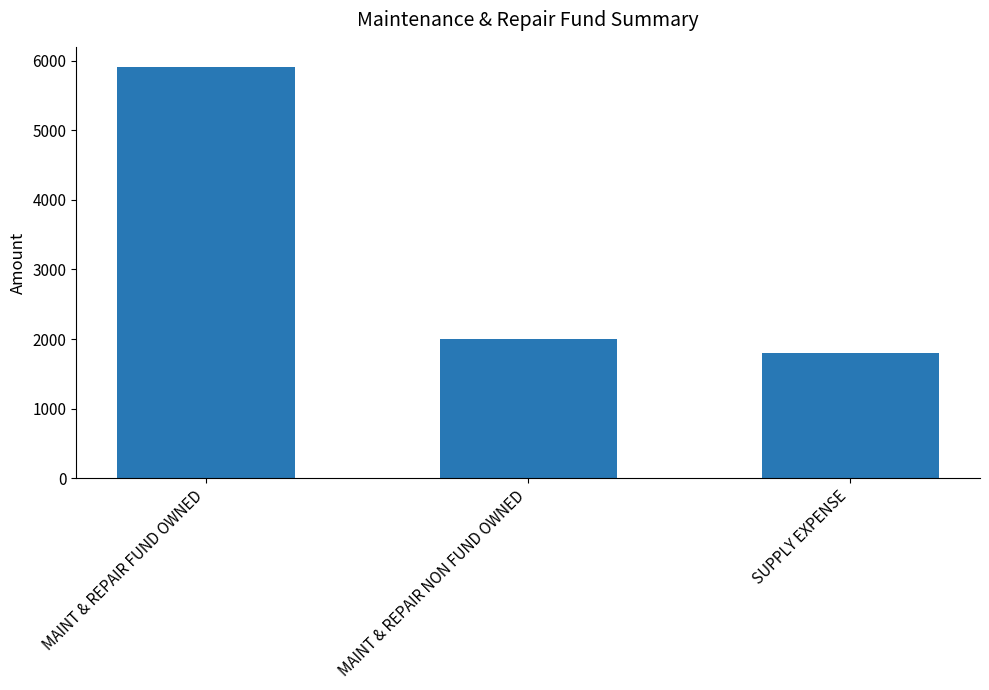

Reading left to right, list all the values displayed in this chart.

5904	2000	1800